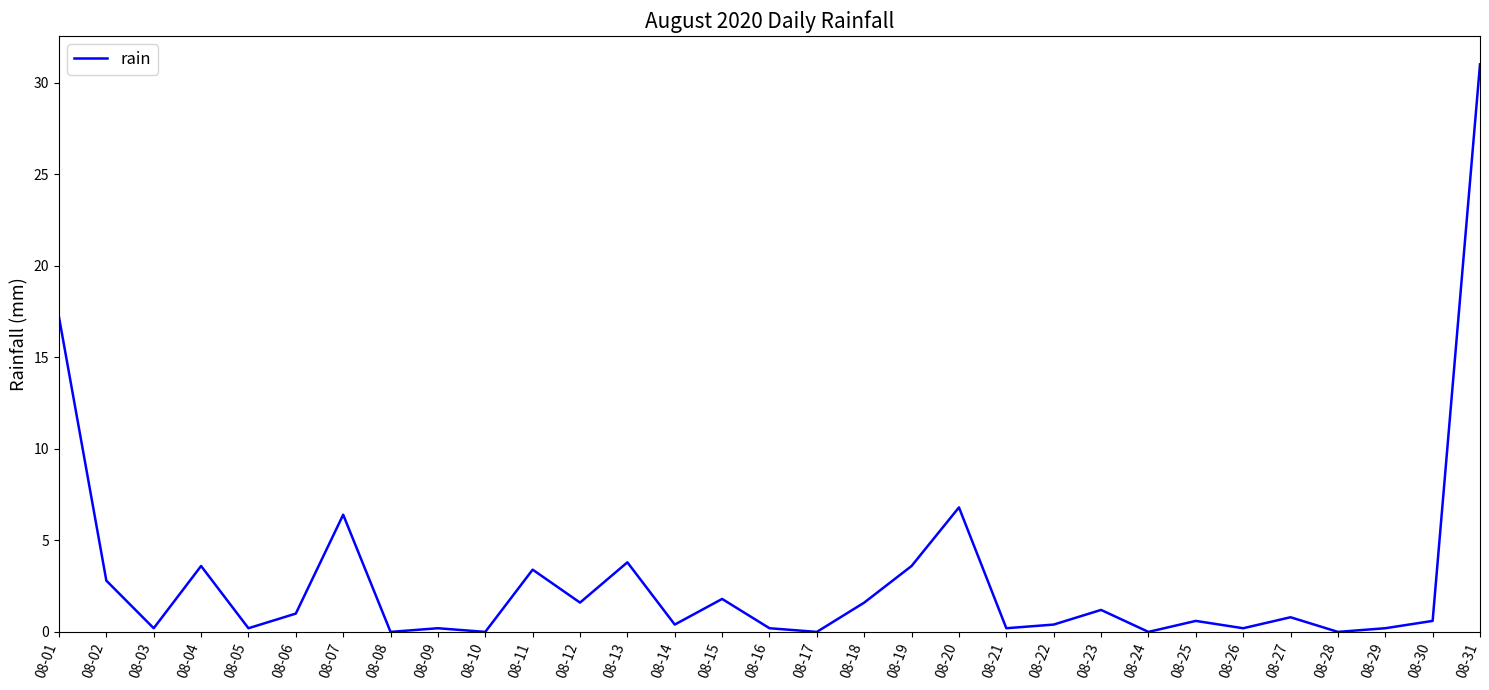

Where is the first local maximum?

08-04